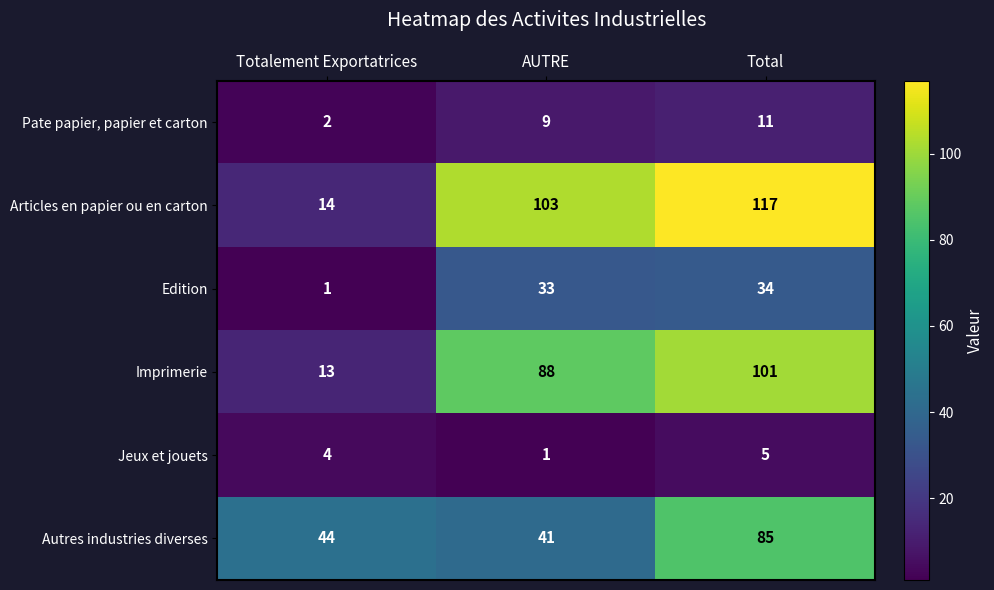

Is it true that Autres industries diverses equals 19 at Totalement Exportatrices?

False